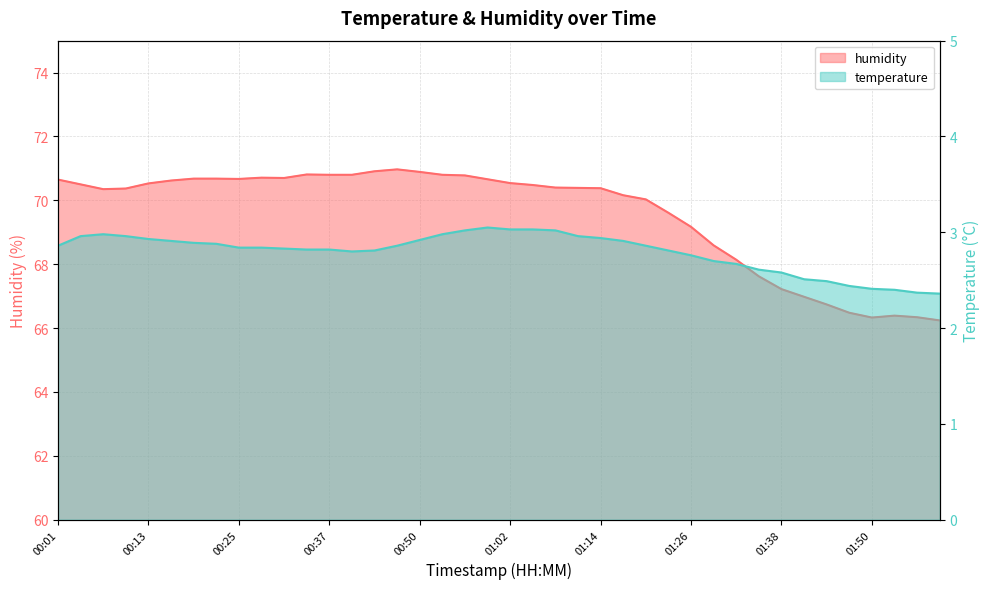

True or false: humidity and temperature intersect in this chart.

False